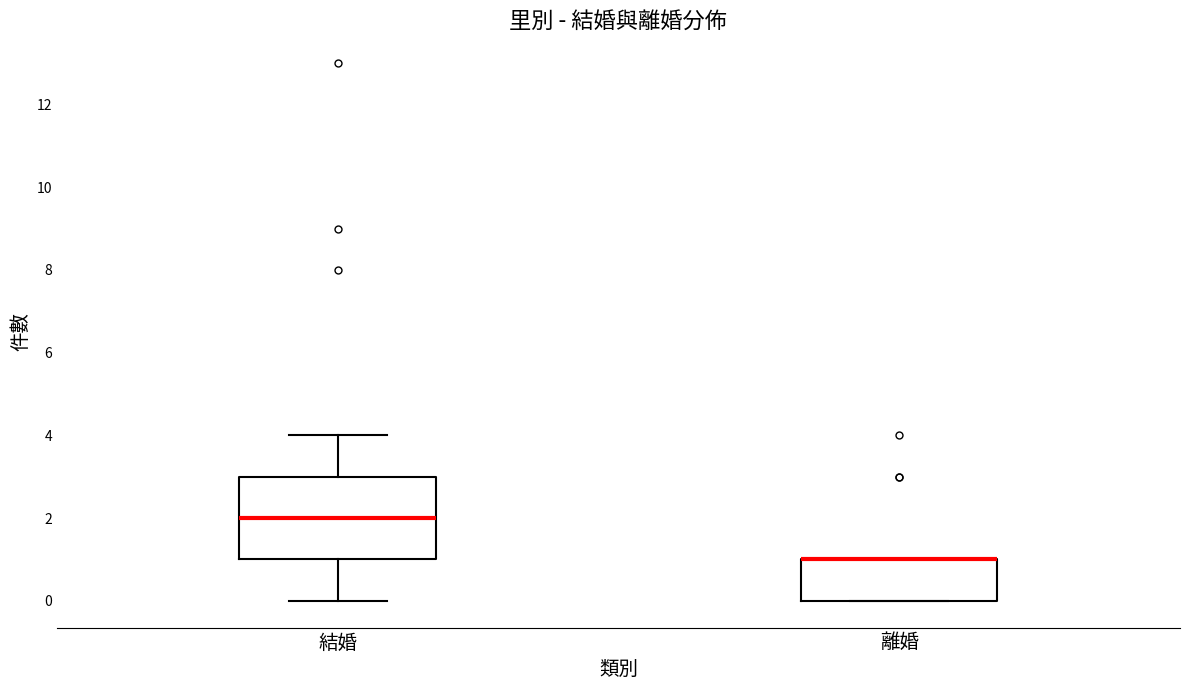

Reading left to right, transcribe this box plot: for each box, give where its median line is, the range the box spans, and where its two whiskers end, as read against the y-axis. The values are not printed on the chart, so give them approximately, as read against the axis.

結婚: median 2, box 1 to 3, whiskers 0 to 4
離婚: median 1 (drawn on the box's upper edge), box 0 to 1, whiskers 0 to 1